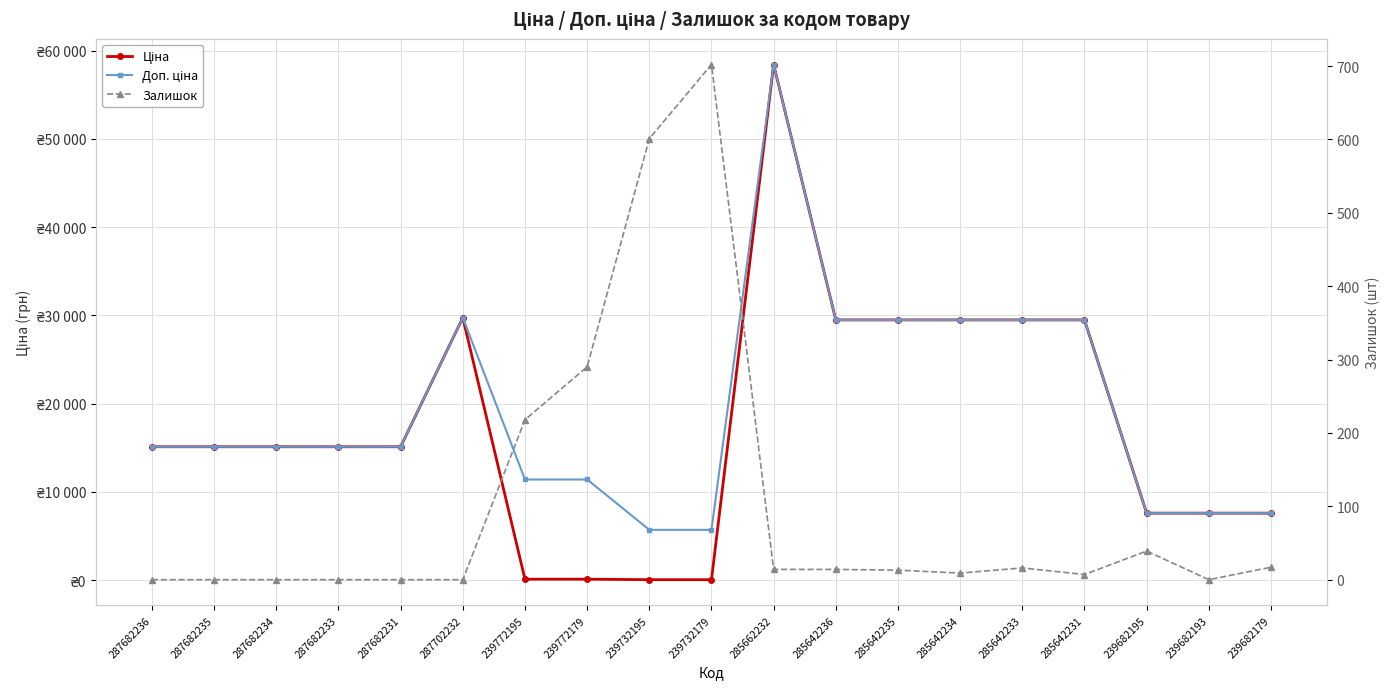

What position from the left is 287682233?

4